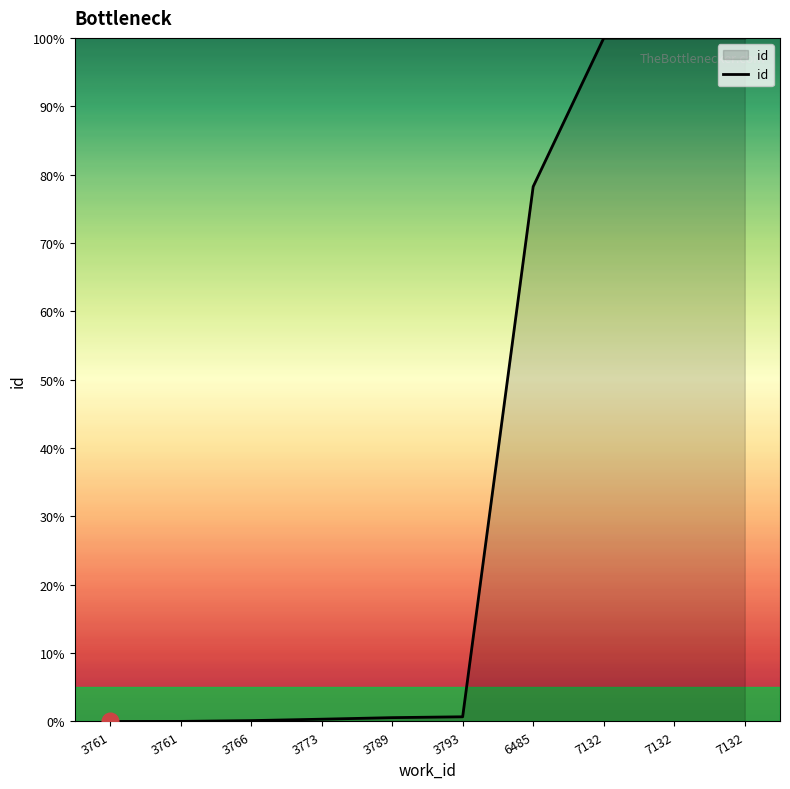

Is this an area chart (filled region under the line)?

Yes